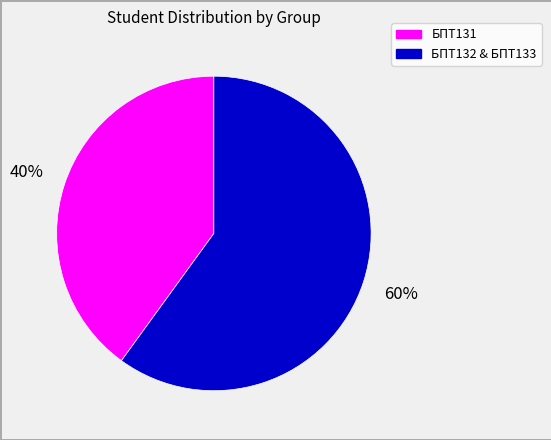

How many segments does this pie chart have?

2